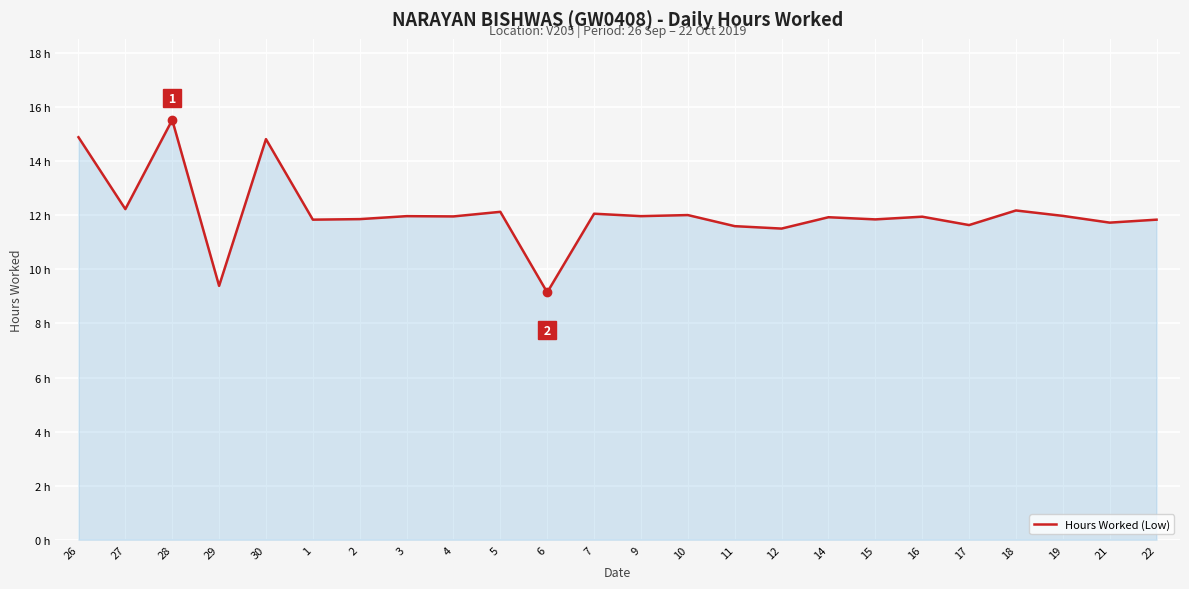

How many data points are above 11?

22